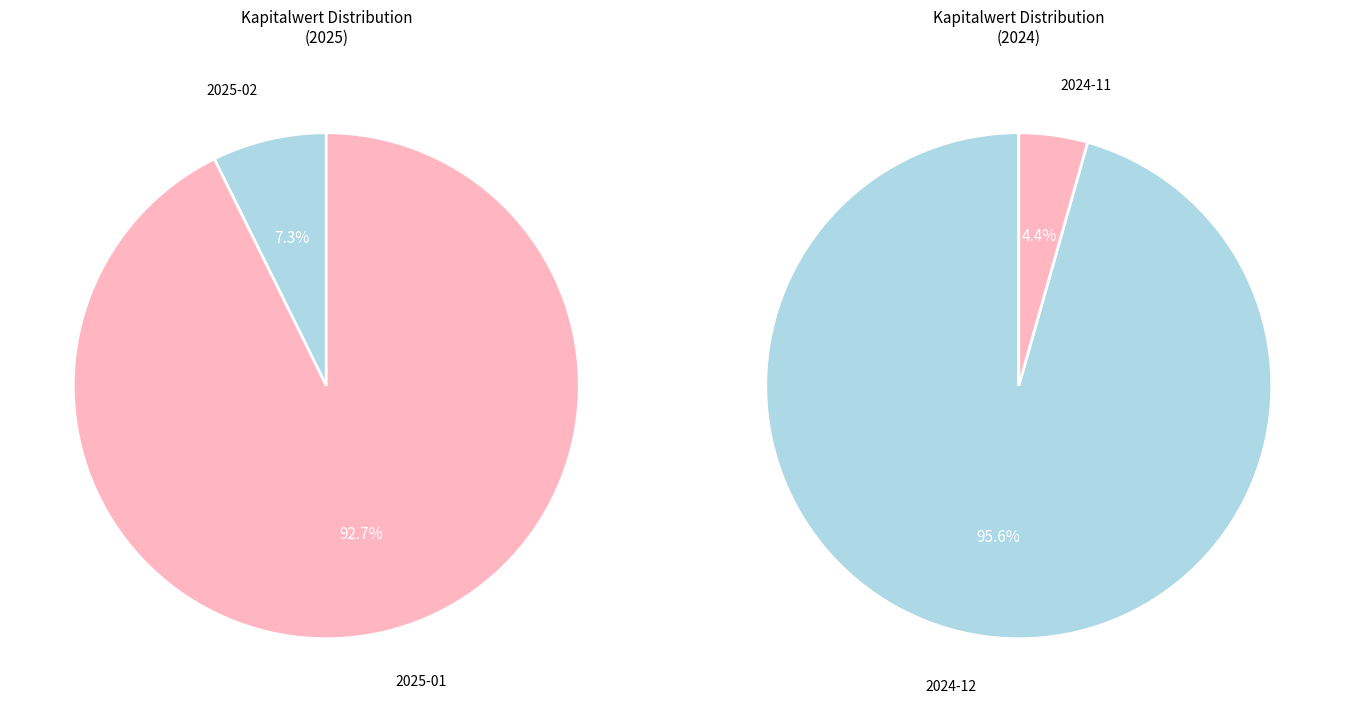

Is 13 the majority of the pie?

No